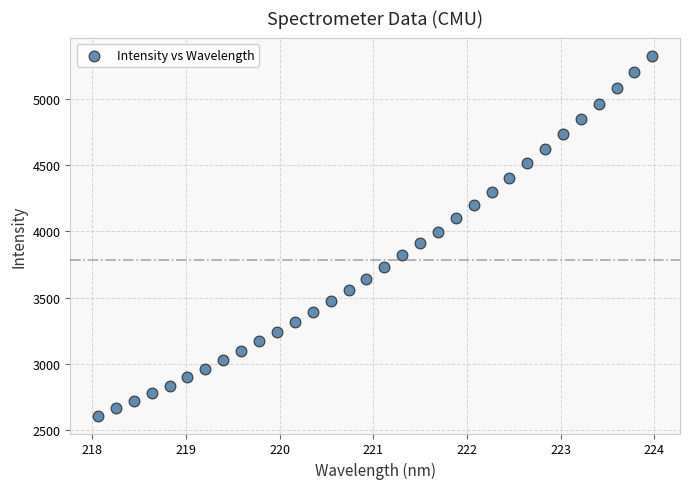

What is the range of Y values (max minus min)?

2714.1